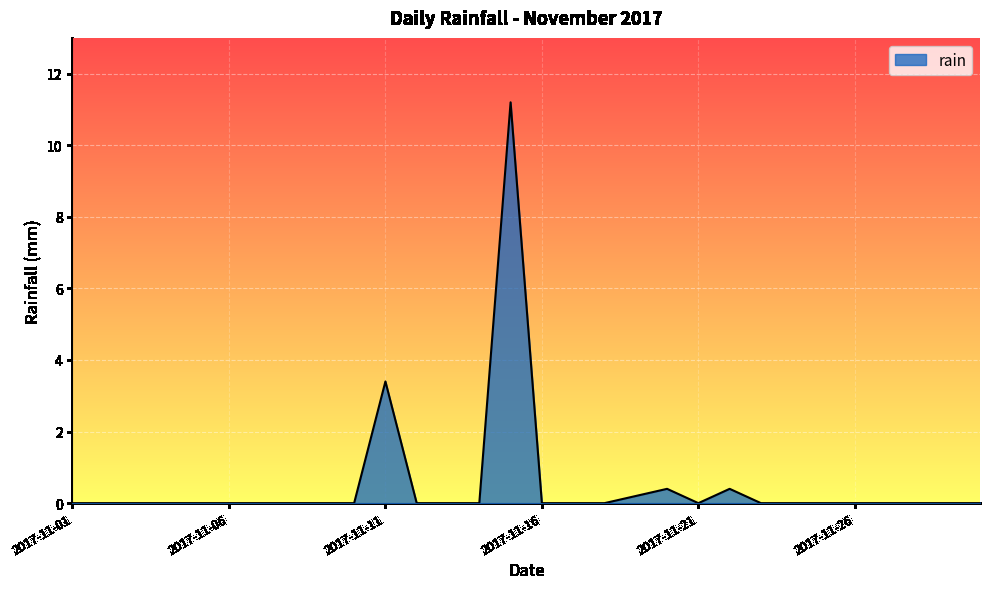

What is the greatest value displayed?

11.2